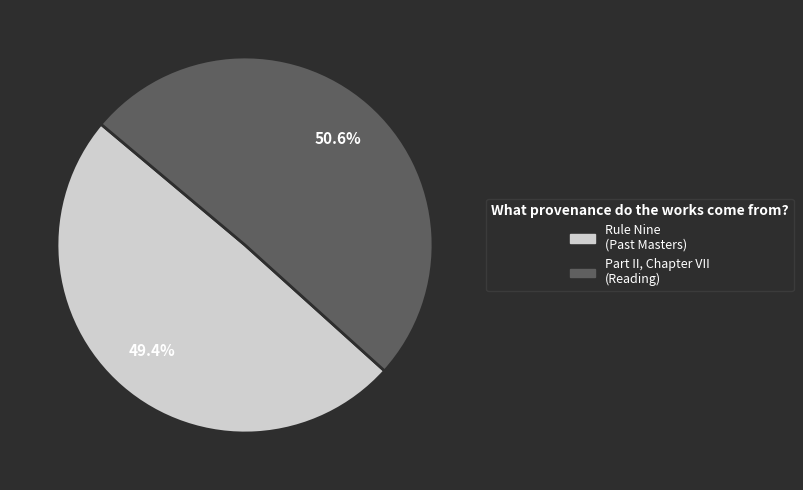

To the nearest percent, what is the average slice percentage?

50%